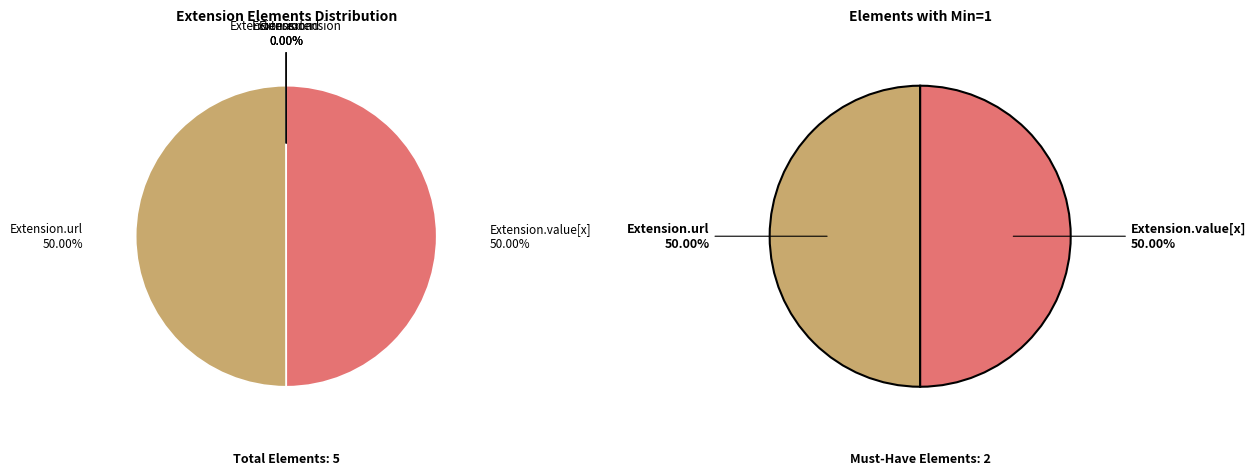

To the nearest percent, what percentage of the pie is Extension.value[x]?

50%